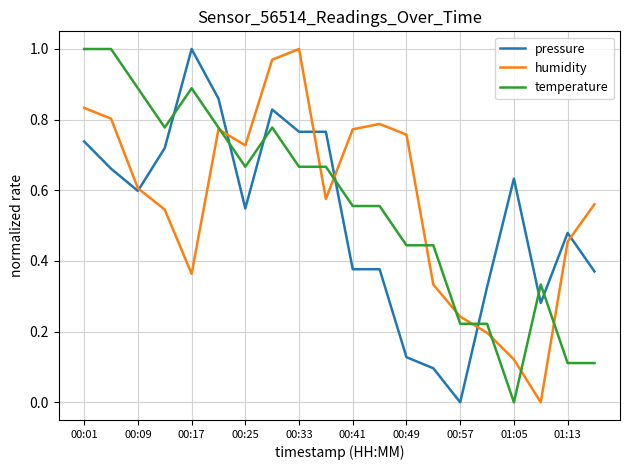

How many intersections are there between pressure and temperature?

7